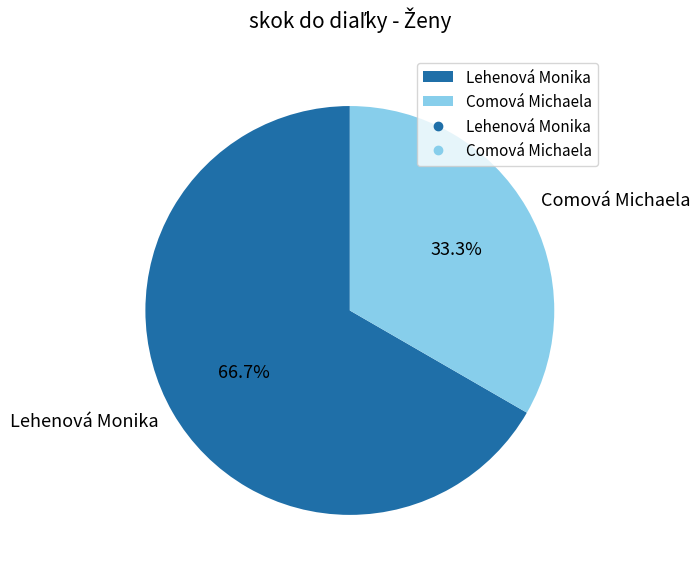

What portion of the pie excludes Comová Michaela?

66.7%